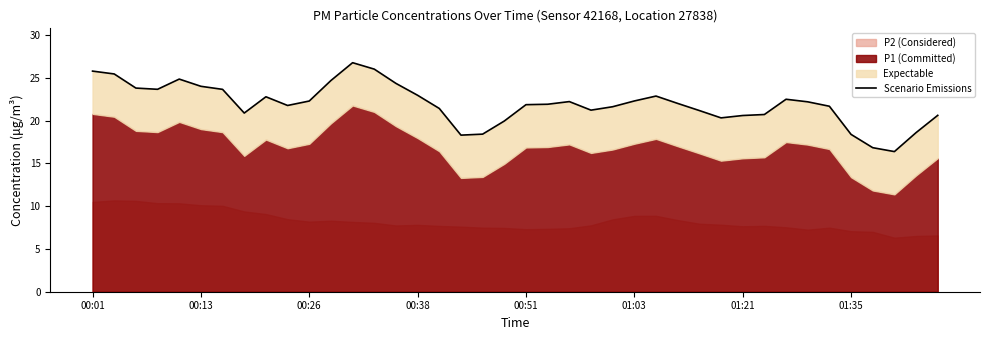

Where does the data first go above 22?

00:01